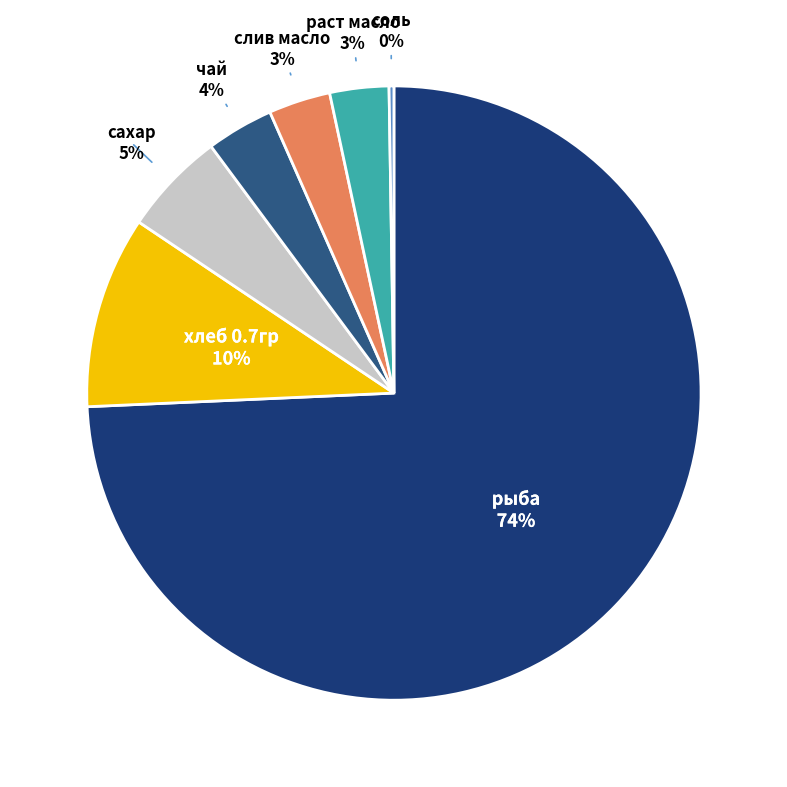

True or false: раст масло accounts for 16% of the total.

False